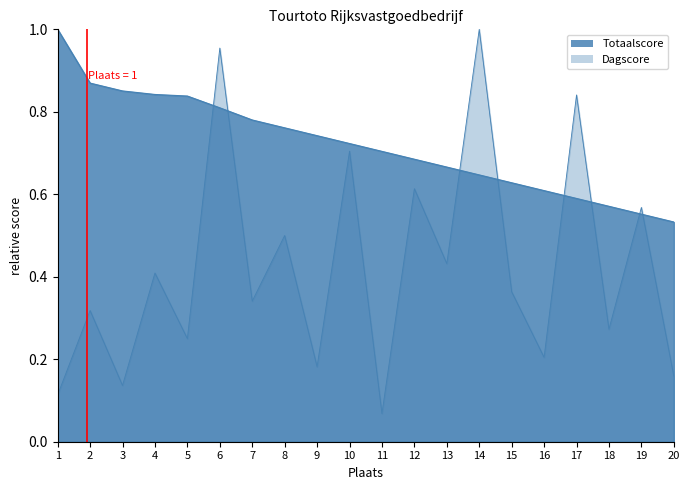

Rank the series at 20 from highest to lowest value.

Totaalscore, Dagscore